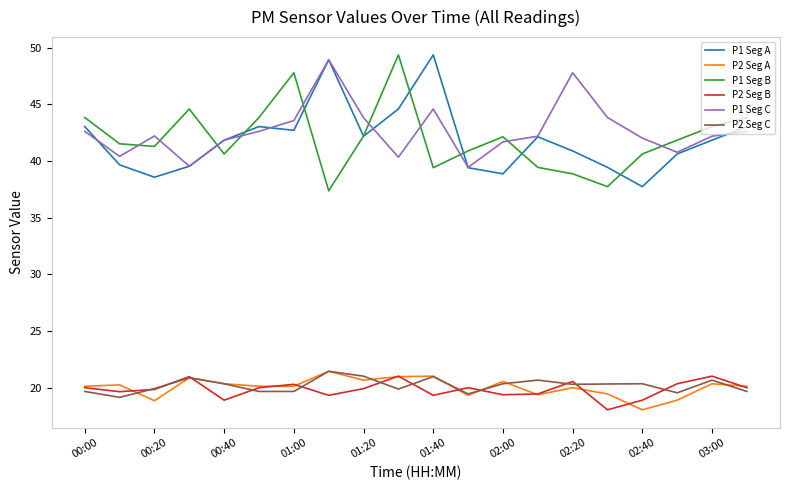

What is the minimum value for P1 Seg A?

37.8